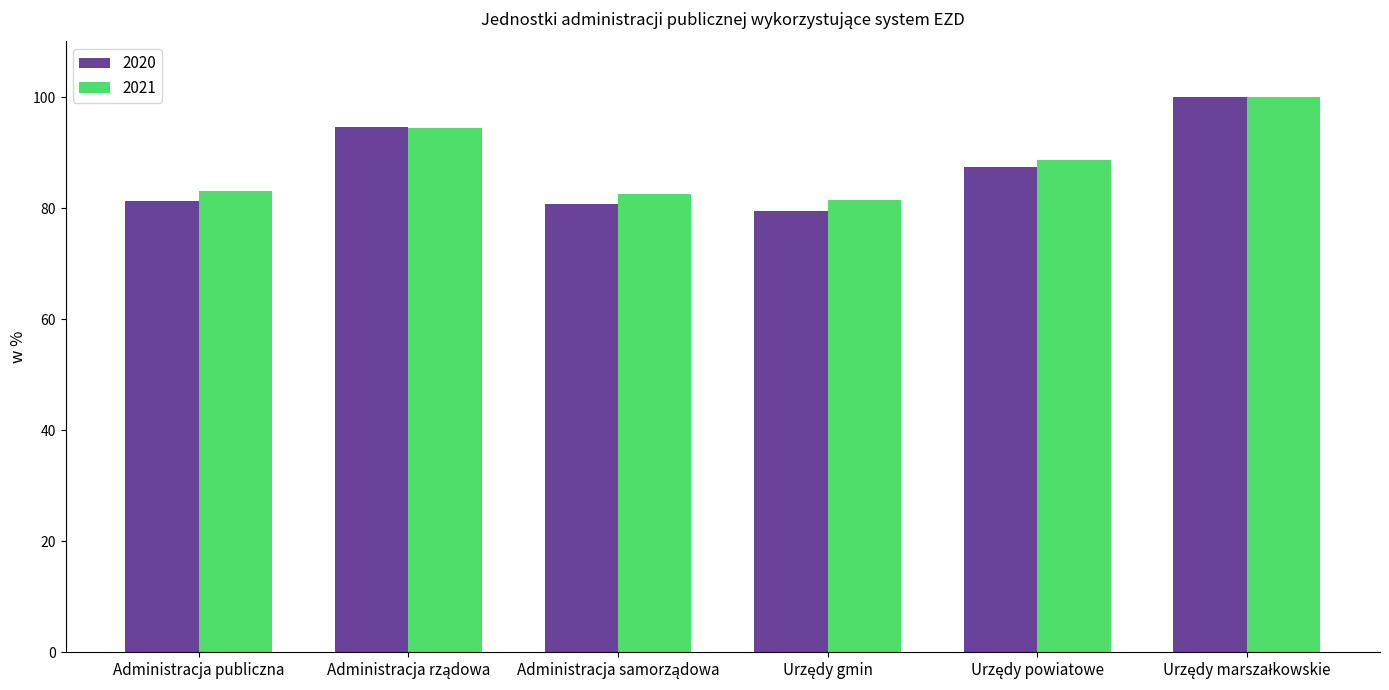

What is the spread (max minus min) of values at Administracja publiczna?

1.9